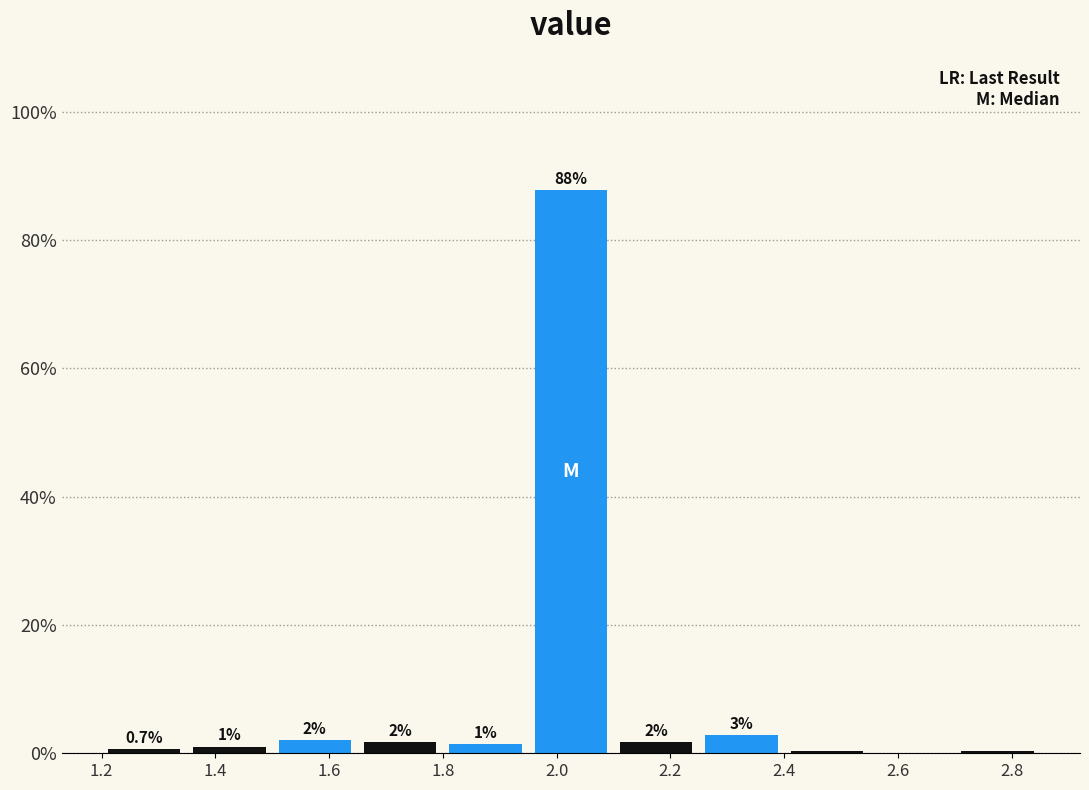

Which range on the x-axis has the tallest bar?

1.95 to 2.10